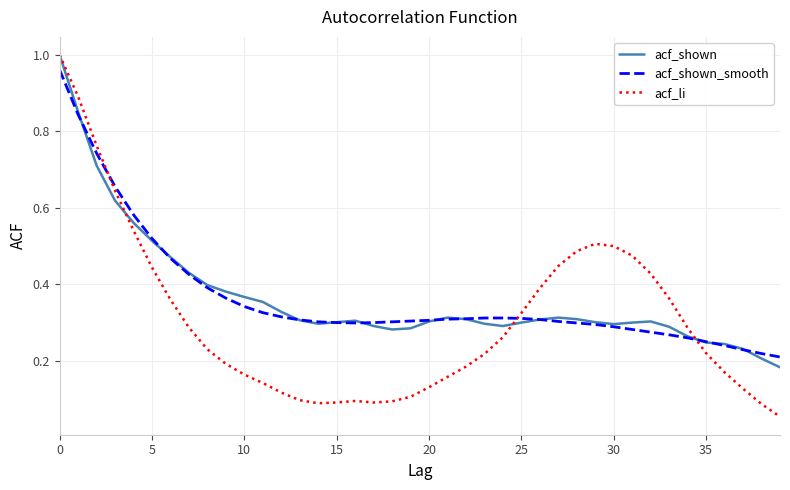

What is the smallest value displayed?

0.1